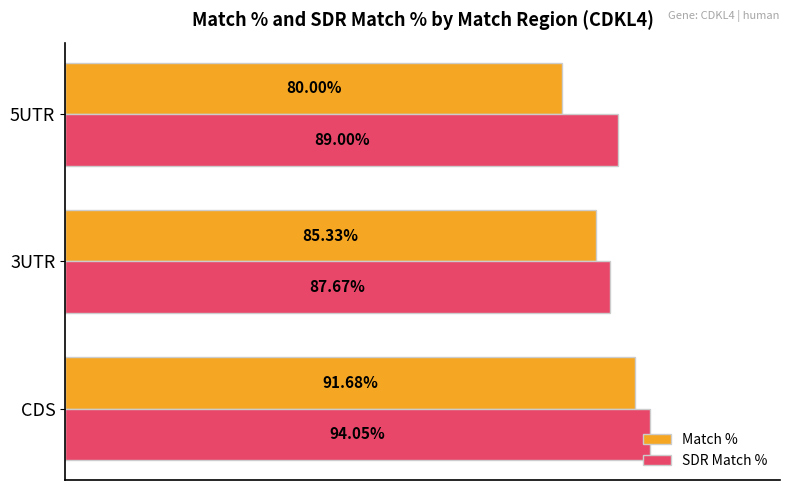

Which series has the largest total across all categories?

SDR Match %